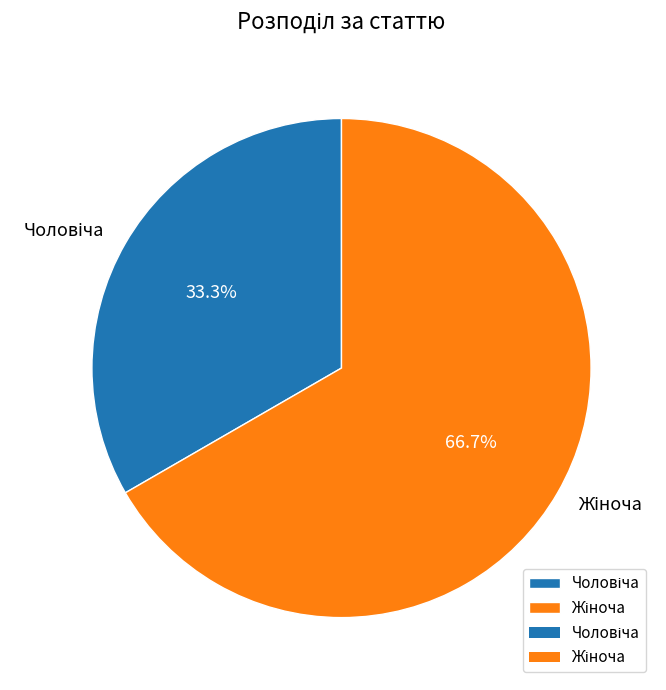

Is there any slice that represents more than half of the pie?

Yes